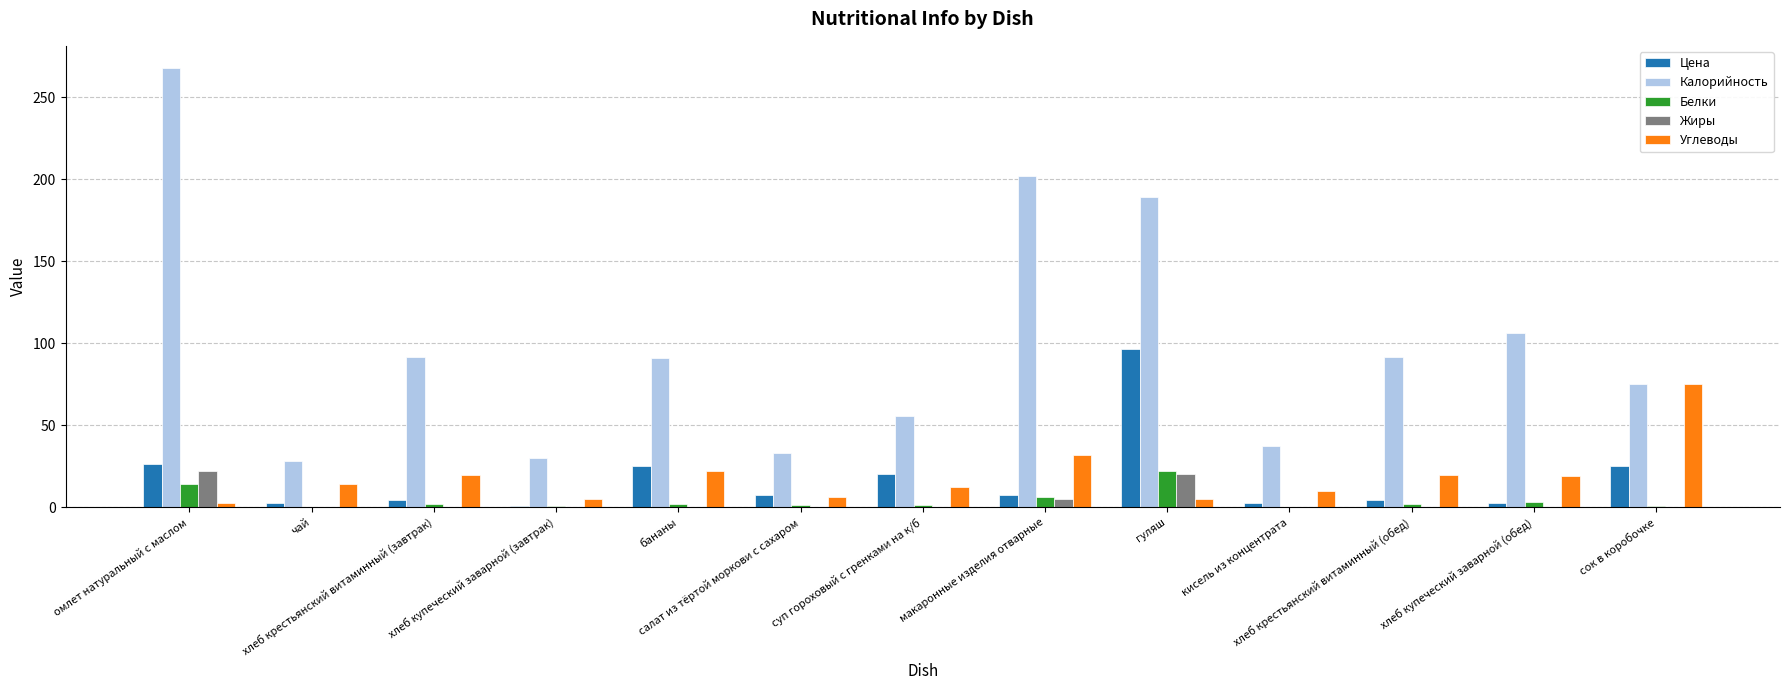

What is the maximum value for Цена?

96.5